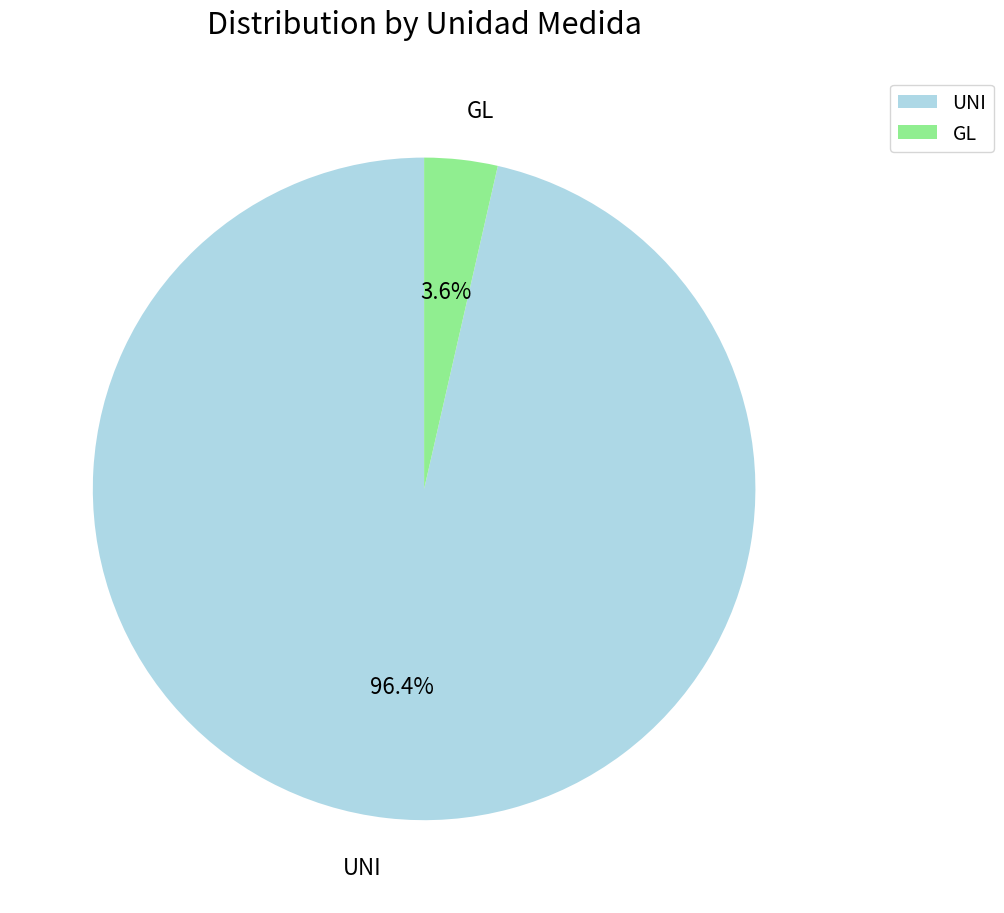

Rank the categories by value from highest to lowest.

UNI, GL